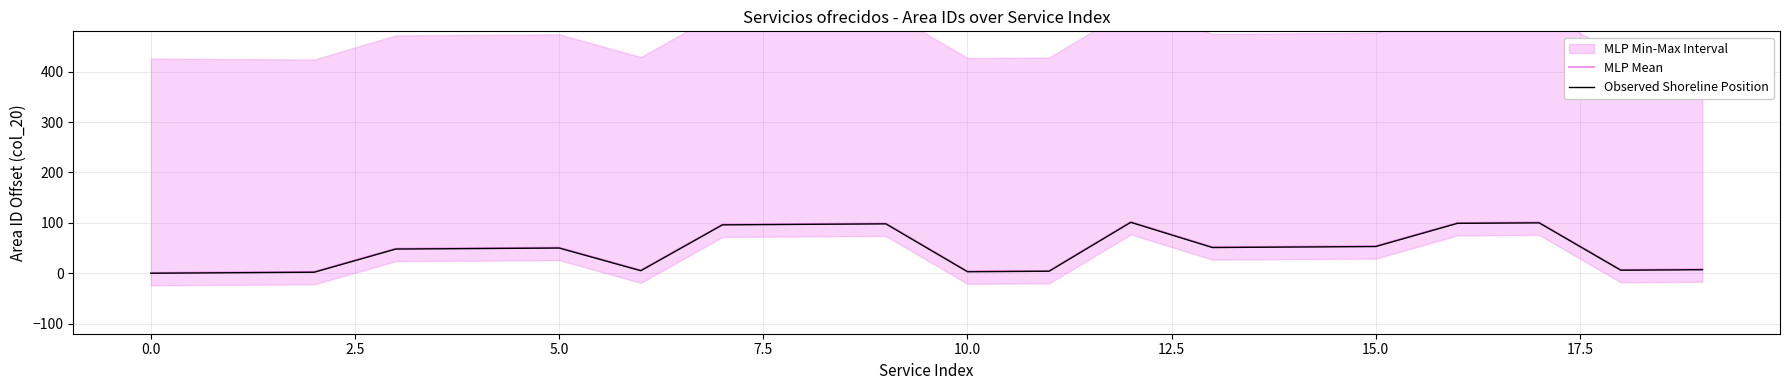

What is the maximum value shown in the chart?

102